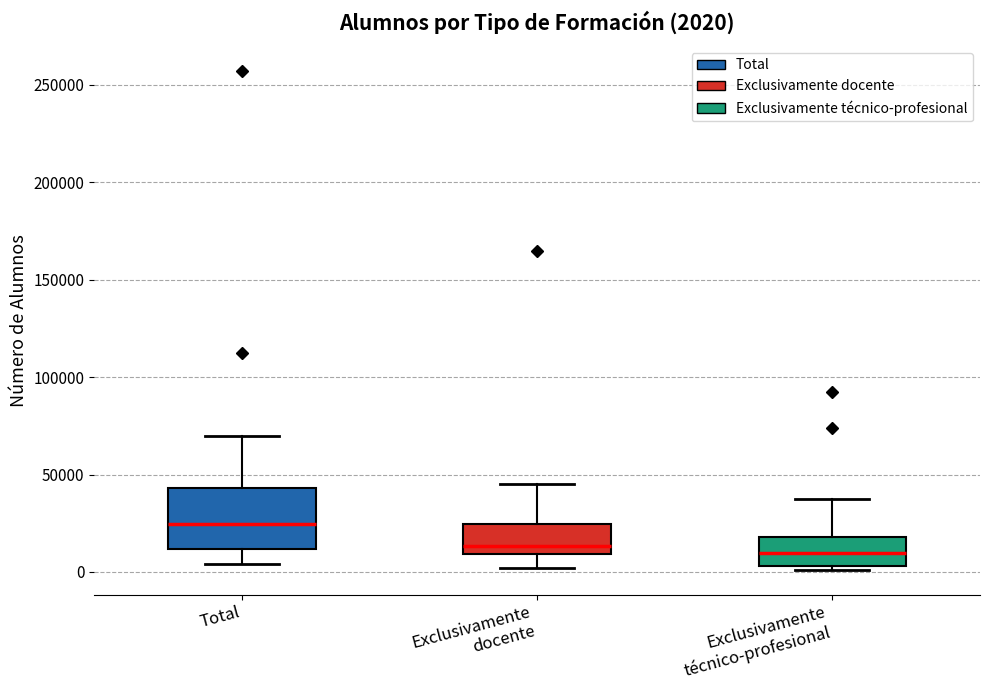

Comparing the boxes themselves (not the whiskers), which one is the tallest?

Total